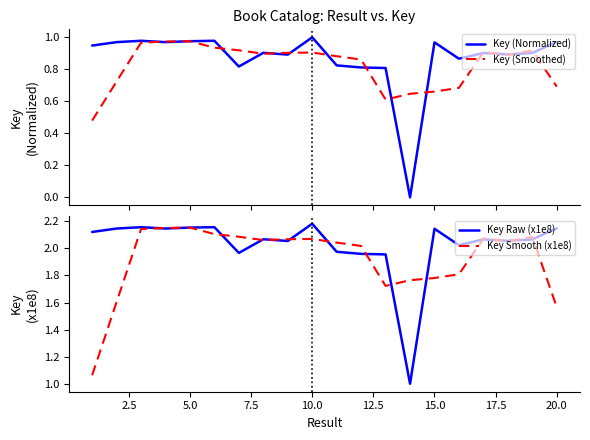

Reading left to right, extract all data points from this chart.

Key (Normalized): 0.9	1.0	1.0	1.0	1.0	1.0	0.8	0.9	0.9	1.0	0.8	0.8	0.8	0.0	1.0	0.9	0.9	0.9	0.9	1.0
Key (Smoothed): 0.5	0.7	1.0	1.0	1.0	0.9	0.9	0.9	0.9	0.9	0.9	0.9	0.6	0.6	0.7	0.7	0.9	0.9	0.9	0.7
Key Raw (x1e8): 2.1	2.1	2.2	2.1	2.2	2.2	2.0	2.1	2.1	2.2	2.0	2.0	2.0	1.0	2.1	2.0	2.1	2.1	2.1	2.1
Key Smooth (x1e8): 1.1	1.6	2.1	2.1	2.2	2.1	2.1	2.1	2.1	2.1	2.0	2.0	1.7	1.8	1.8	1.8	2.1	2.1	2.1	1.6